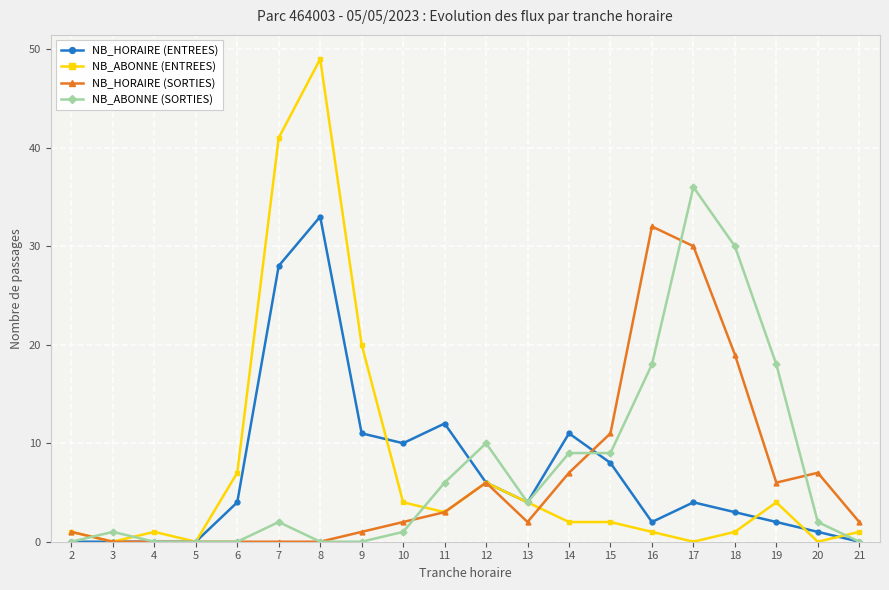

What is the greatest value displayed?

49